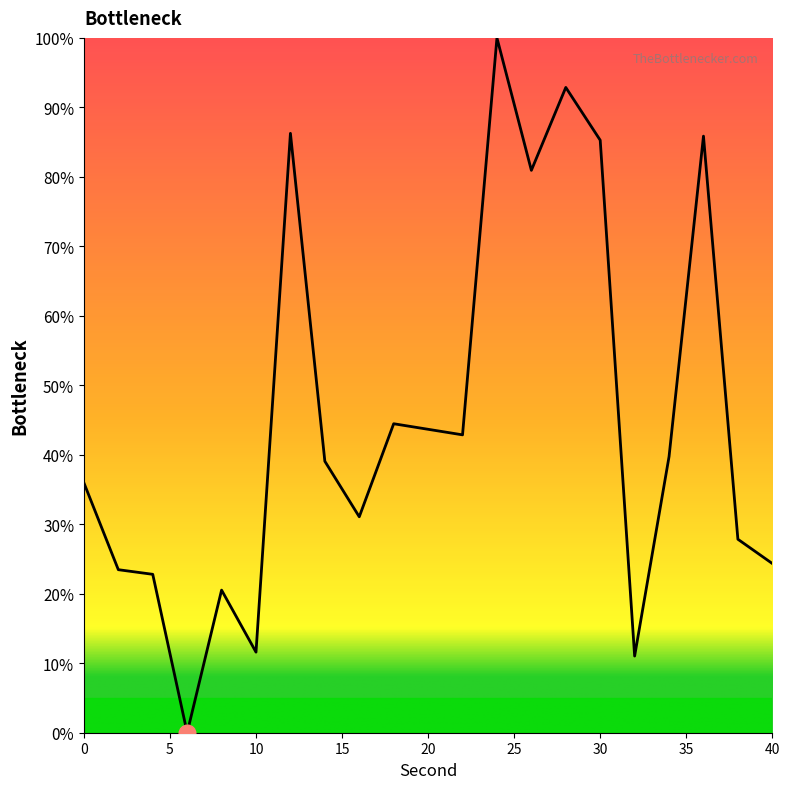

What is the difference between the maximum and minimum values?

100.0